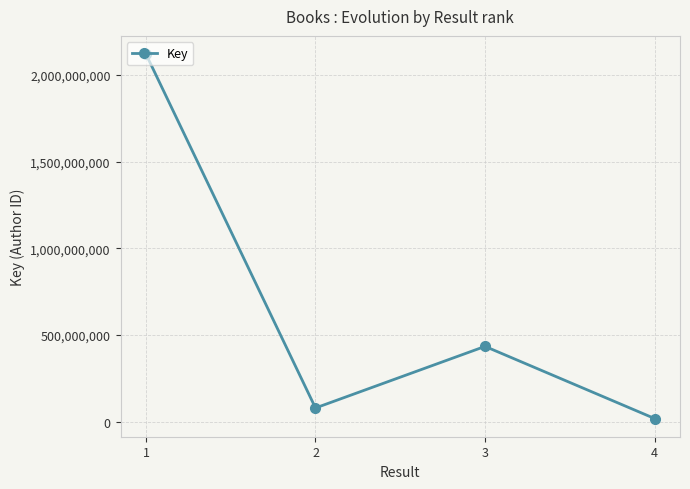

Reading left to right, extract all data points from this chart.

1=2120841027	2=78620432	3=434016879	4=17877956